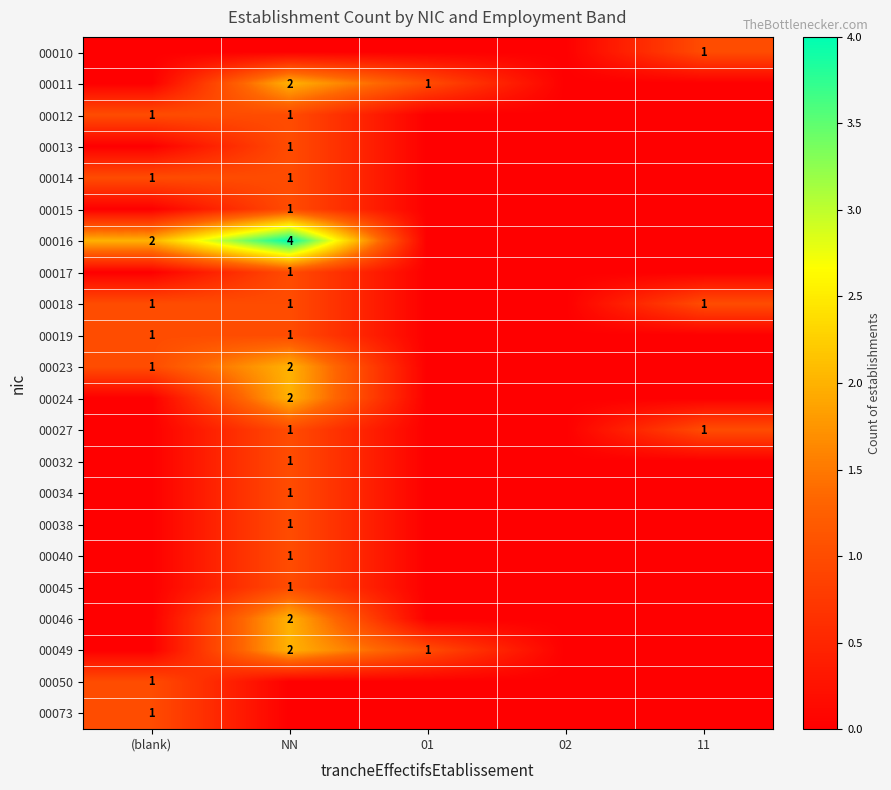

What is the spread (max minus min) of values at 01?

1